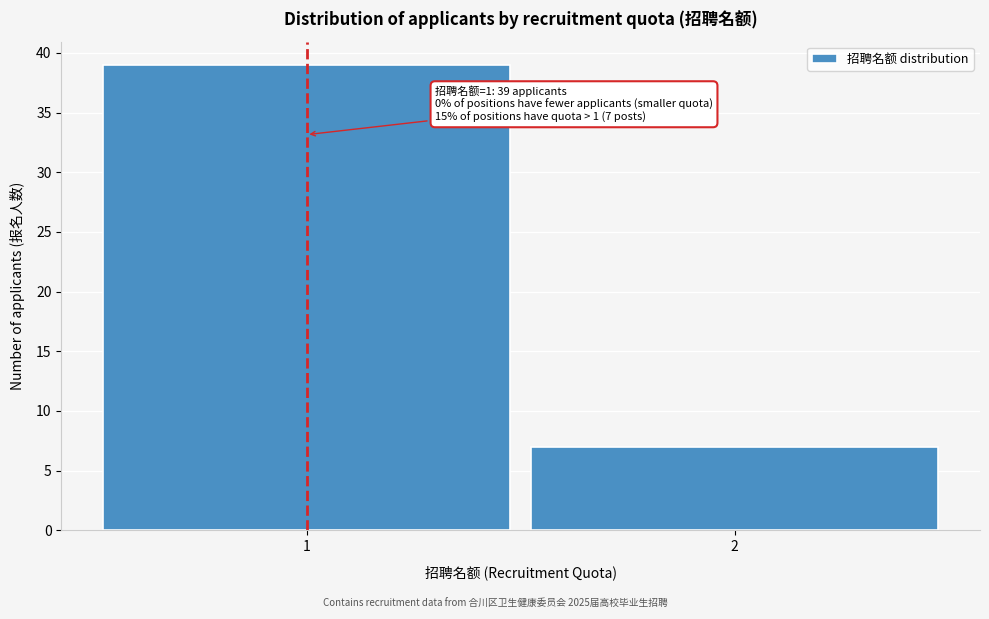

Reading left to right, what are all the values shown in this chart?

39	7